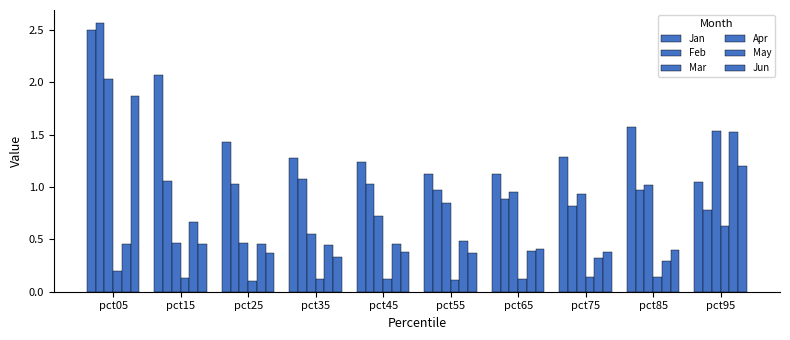

True or false: Jun has a value of 0.6 at pct45.

False